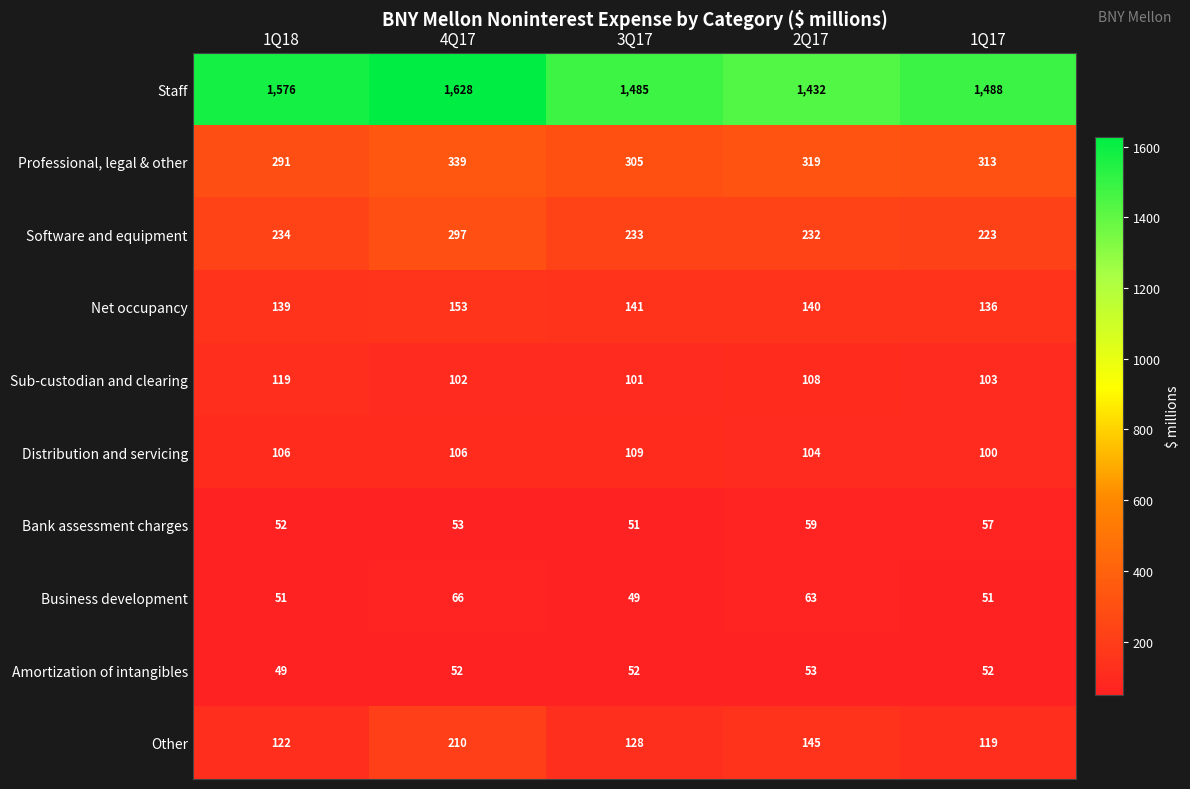

At which label does Other first exceed 128?

4Q17